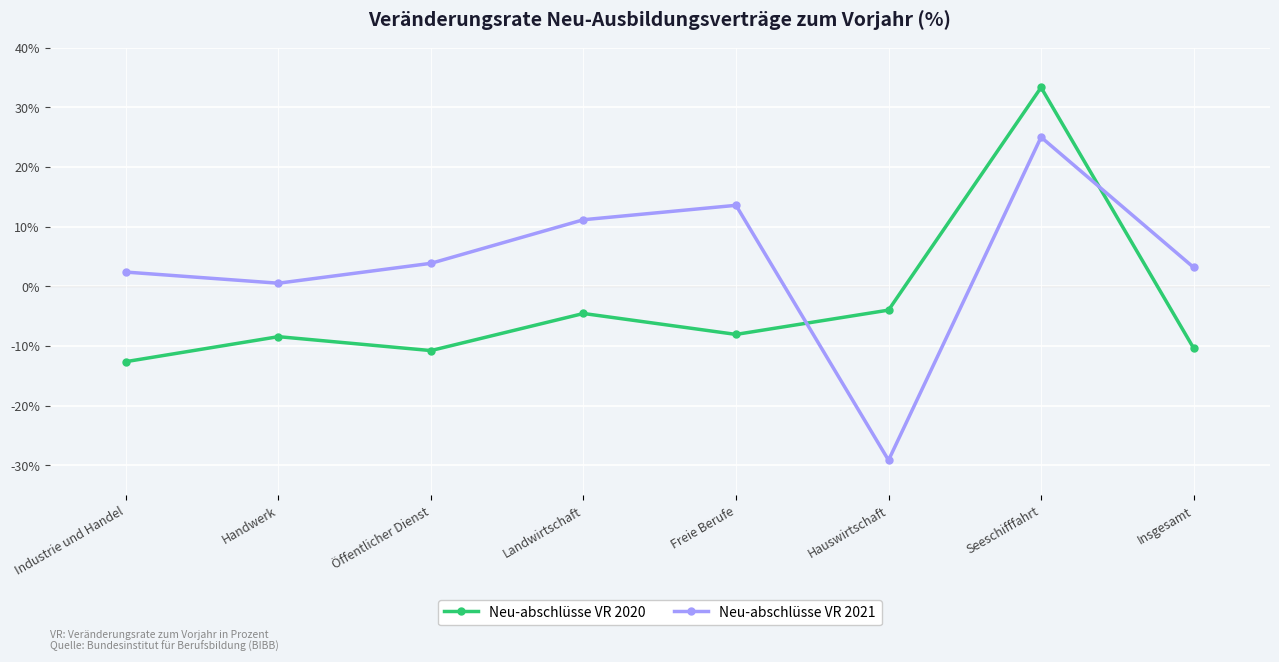

How many values in Neu-abschlüsse VR 2021 are below zero?

1